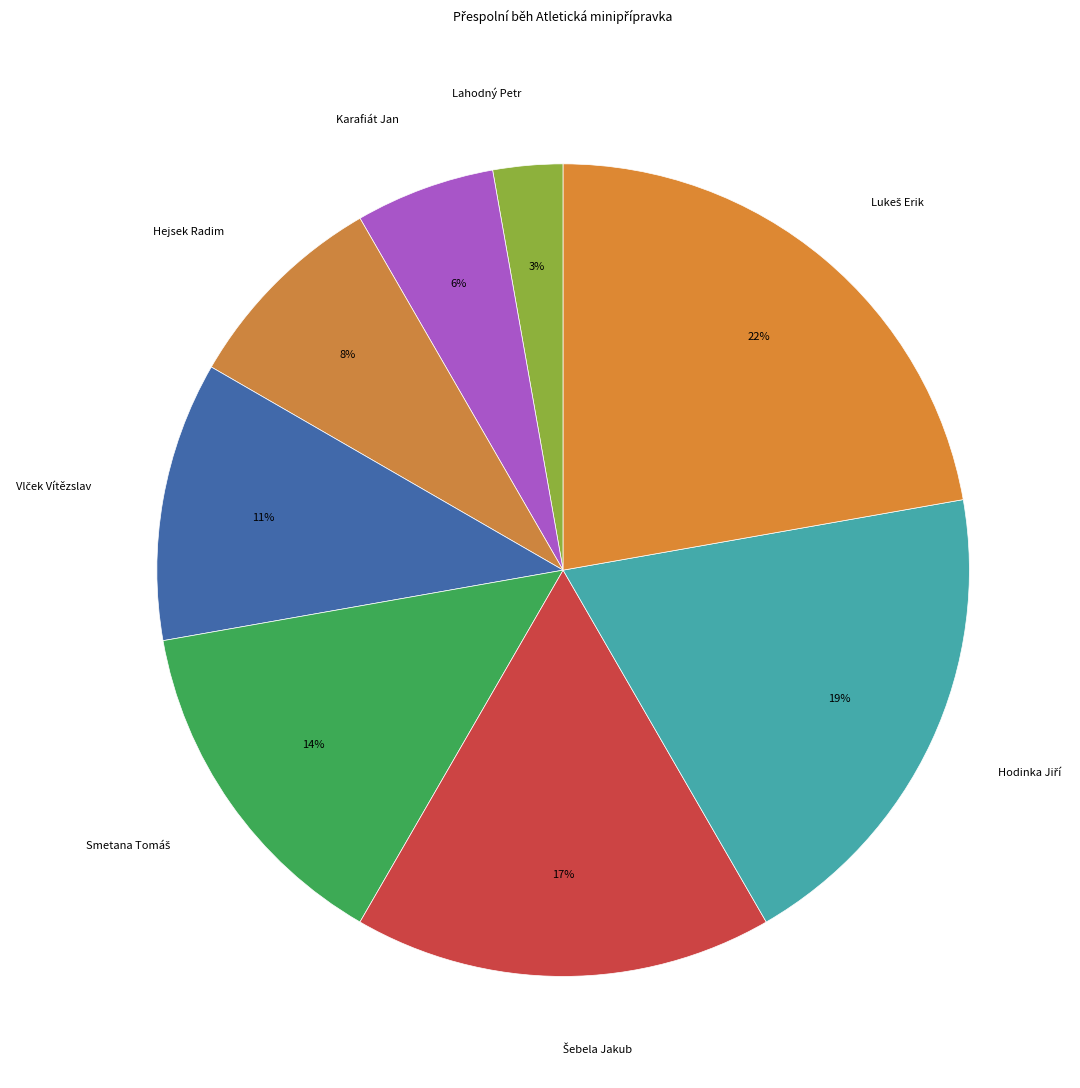

Count the number of slices in the pie.

8